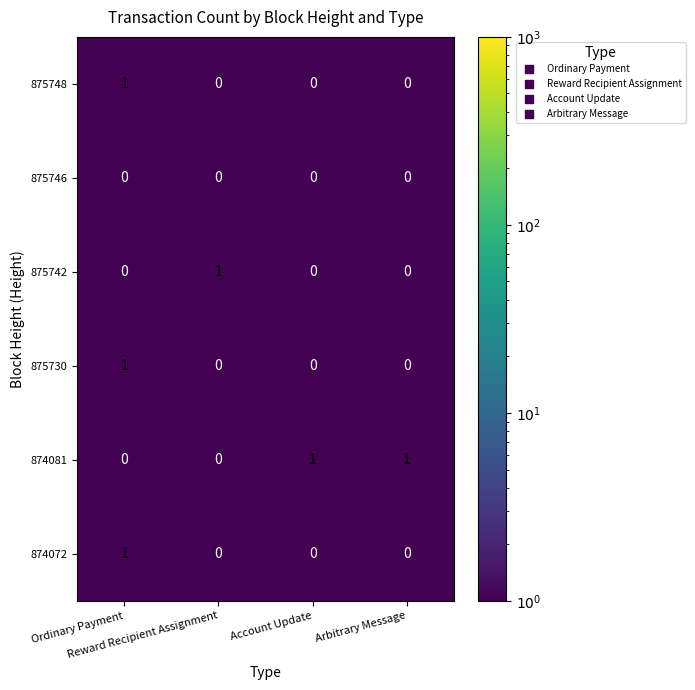

Count the 874081 values in the range 0 to 1.

4